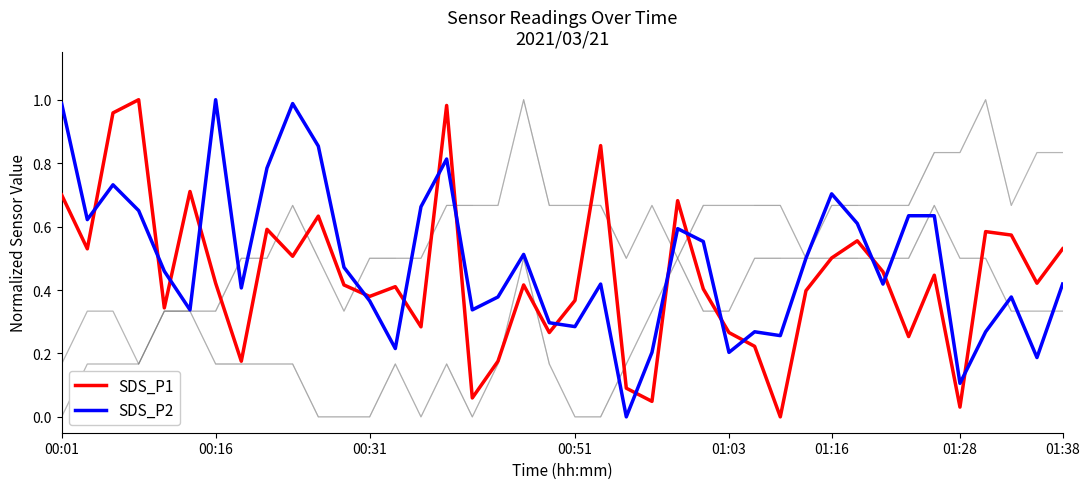

How many lines are shown in the chart?

4